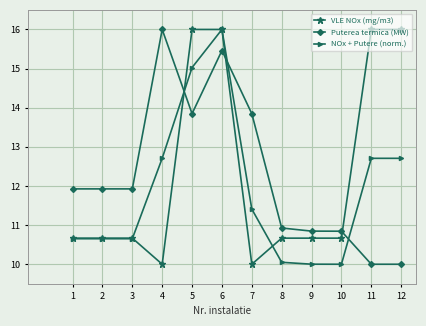

True or false: VLE NOx (mg/m3) and Puterea termica (MW) intersect in this chart.

True